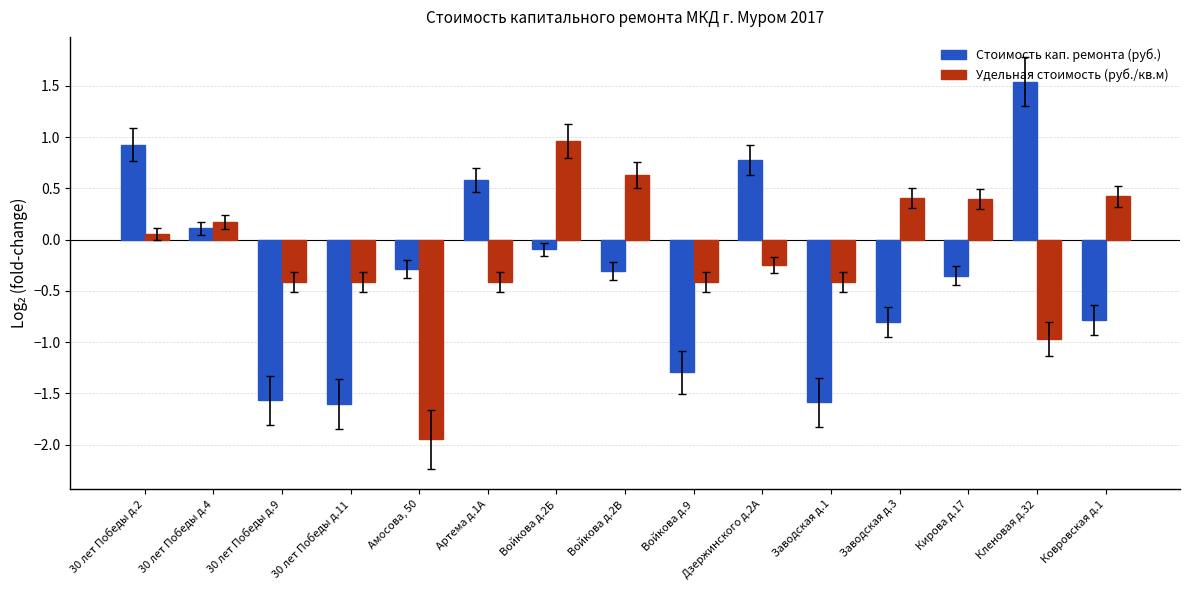

How many series are shown in this chart?

2